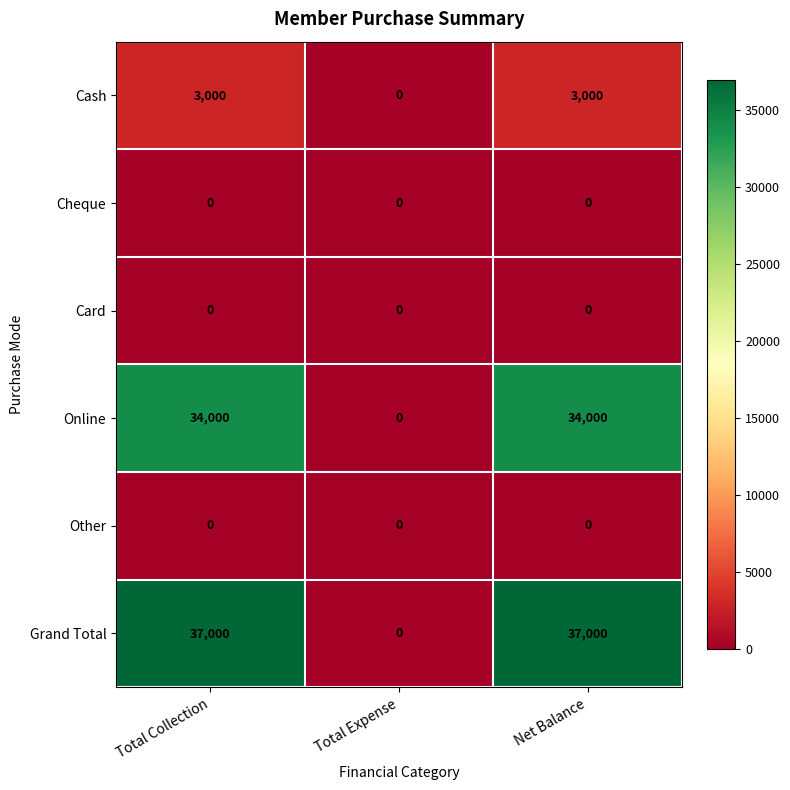

What is the greatest value displayed?

37000